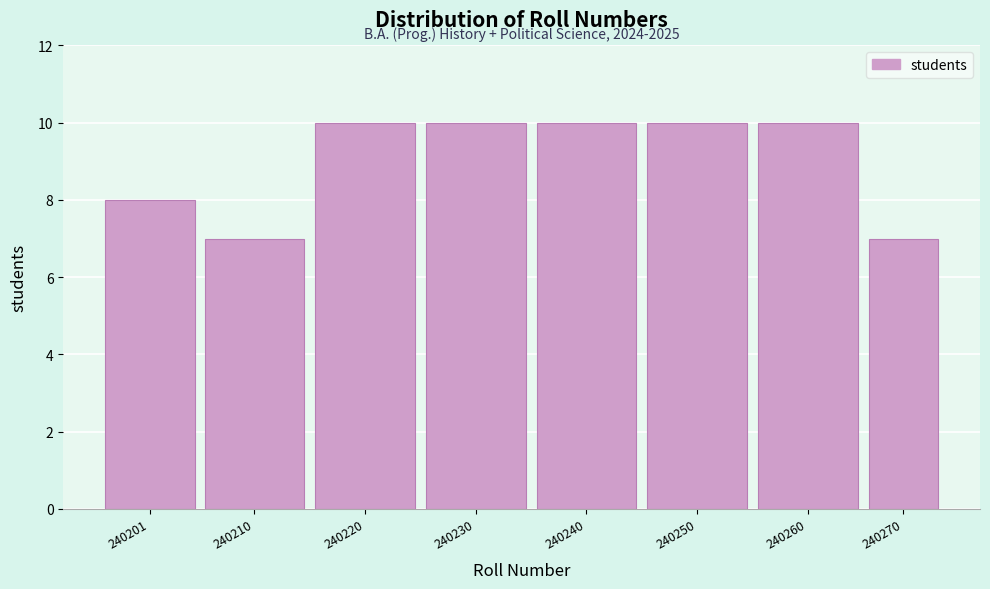

Reading left to right, what are all the values shown in this chart?

8	7	10	10	10	10	10	7